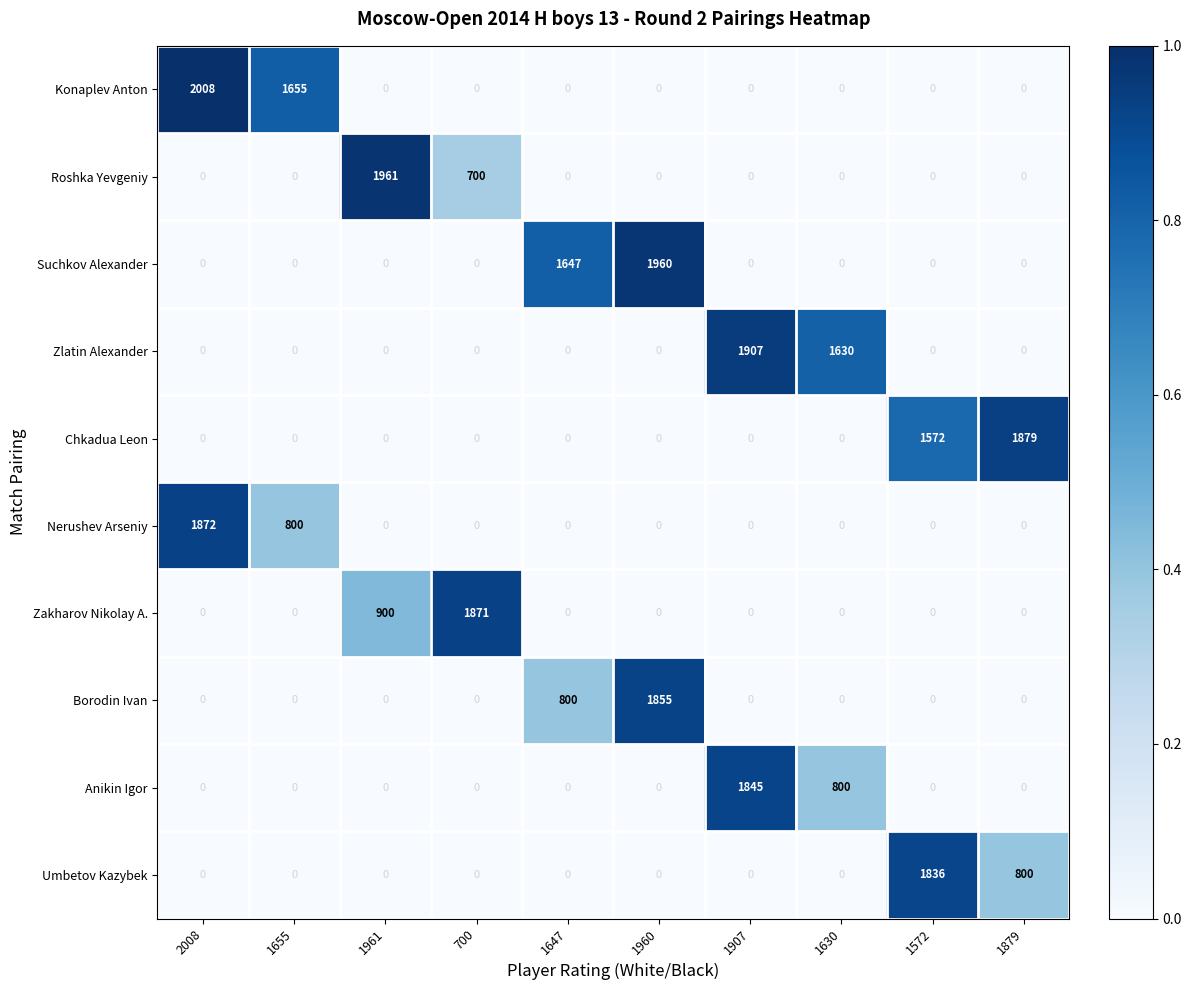

What is the sum of all Umbetov Kazybek values?

2636